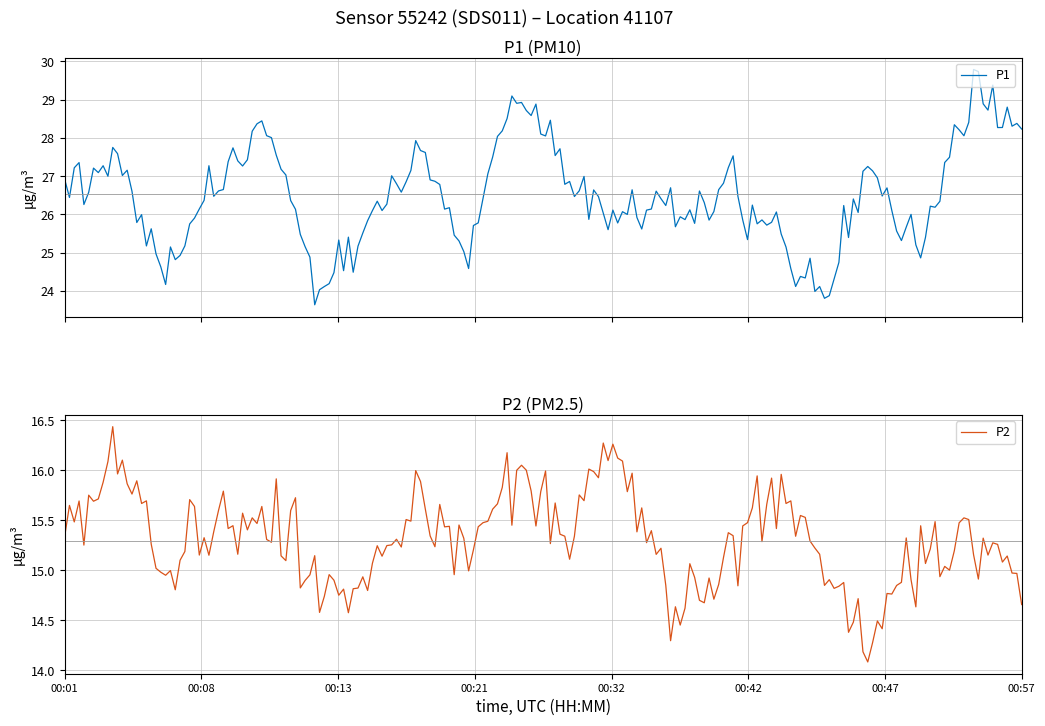

Where does the P1 series first go above 26?

00:01